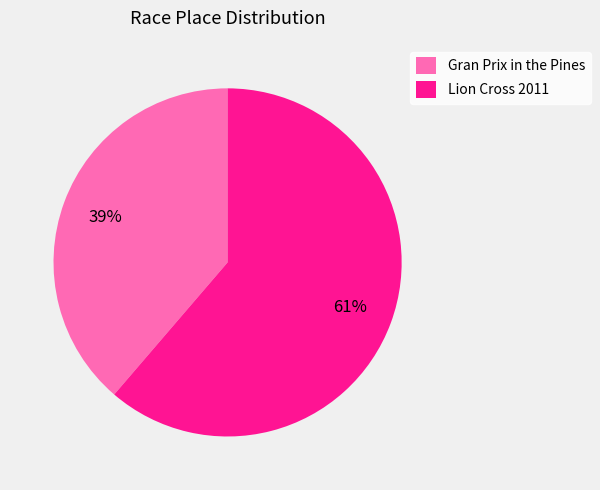

Approximately how many times larger is the value at Lion Cross 2011 compared to Gran Prix in the Pines?

1.6